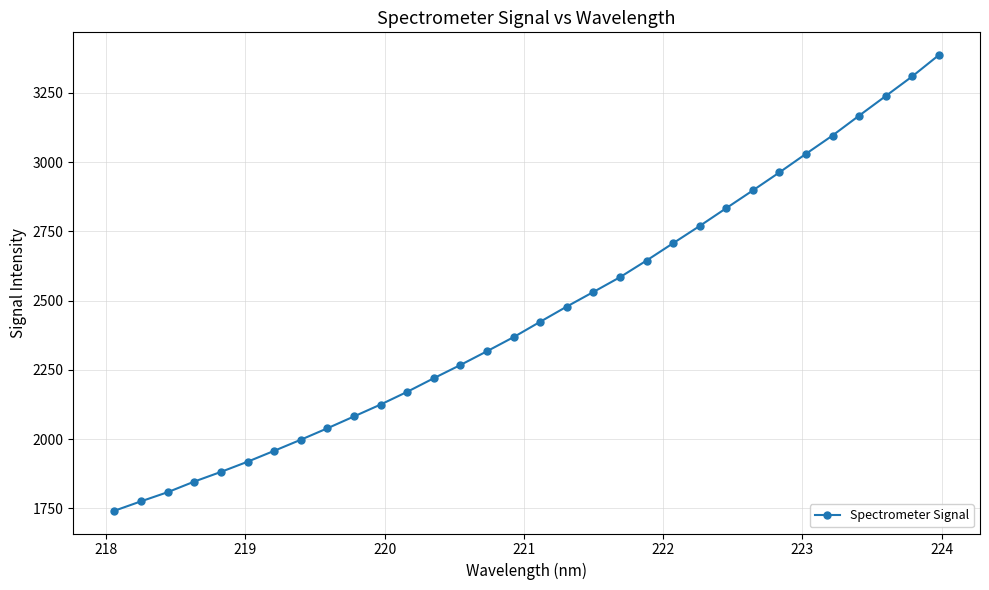

What is the smallest value displayed?

1741.8